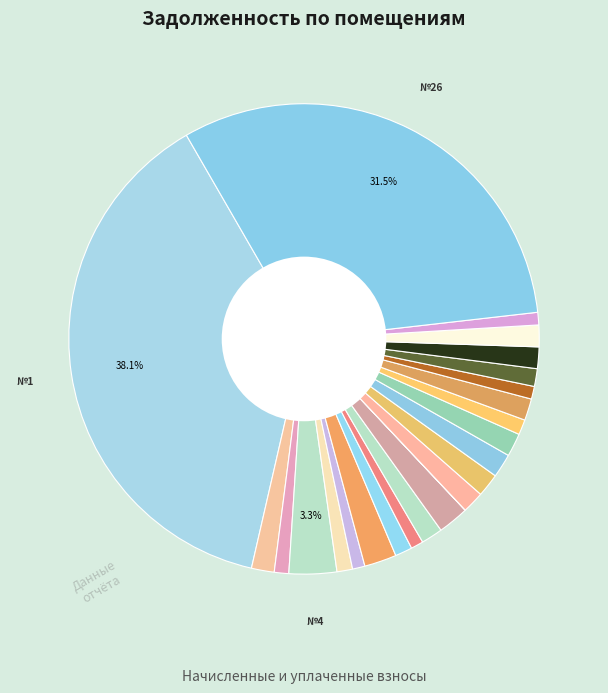

Which slice is the smallest?

12